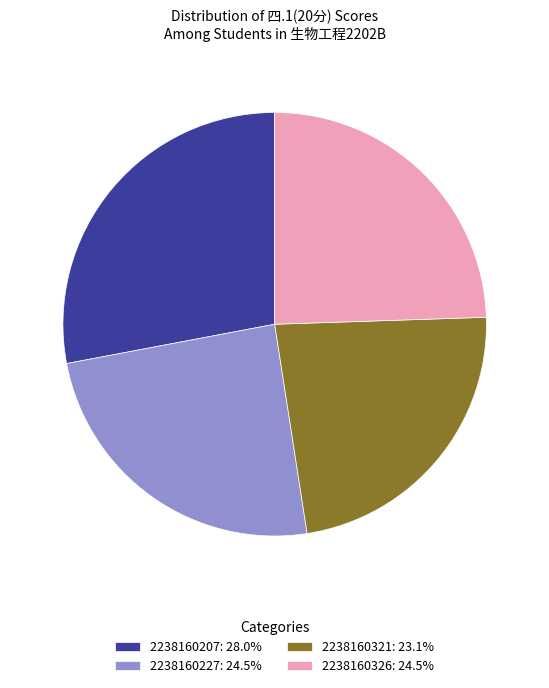

Is the sum of 2238160227: 24.5% and 2238160321: 23.1% greater than half?

No